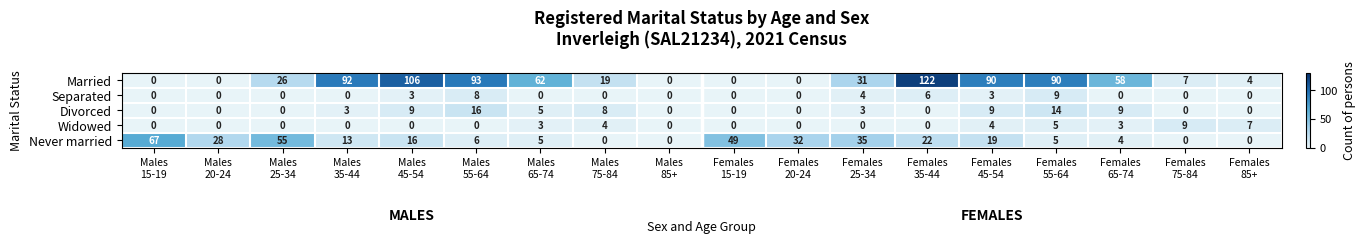

What is the maximum value for Never married?

67